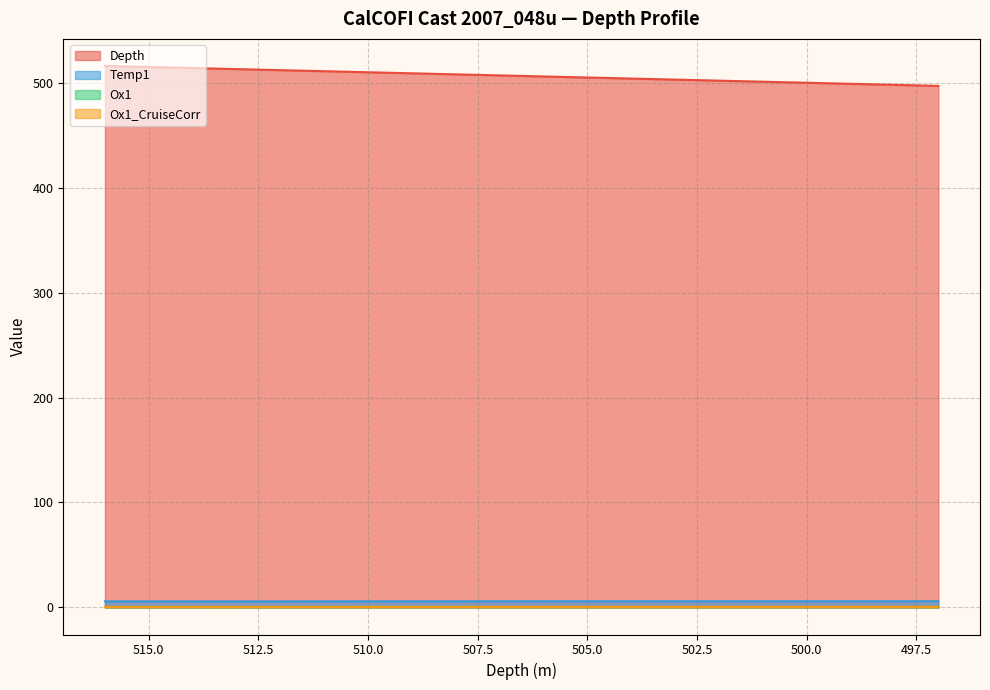

True or false: Ox1_CruiseCorr and Depth intersect in this chart.

False